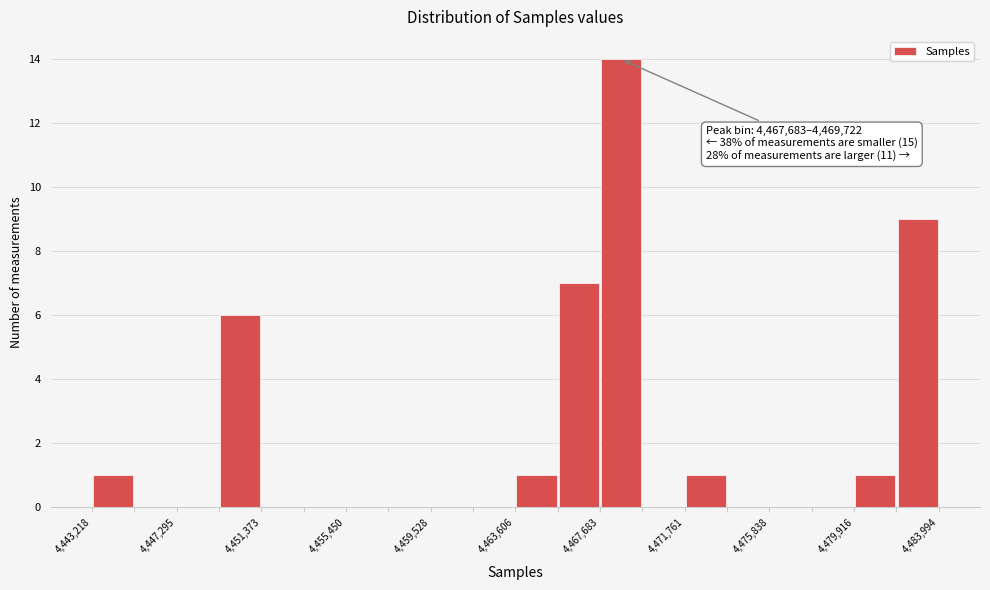

Over which range of the x-axis is the bar tallest?

4467500 to 4469500